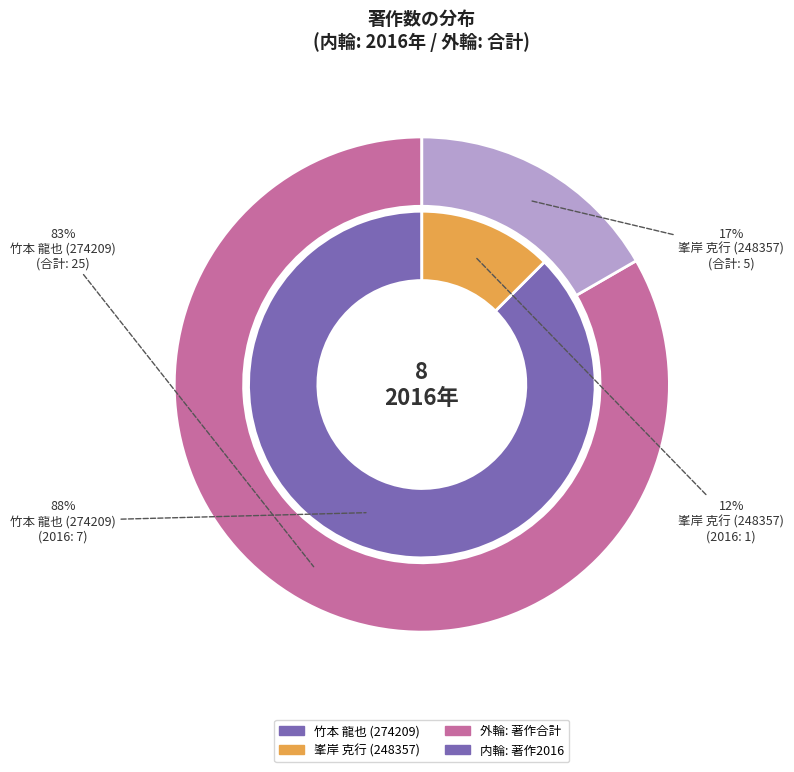

What is the largest slice in the pie chart?

竹本 龍也 (274209)